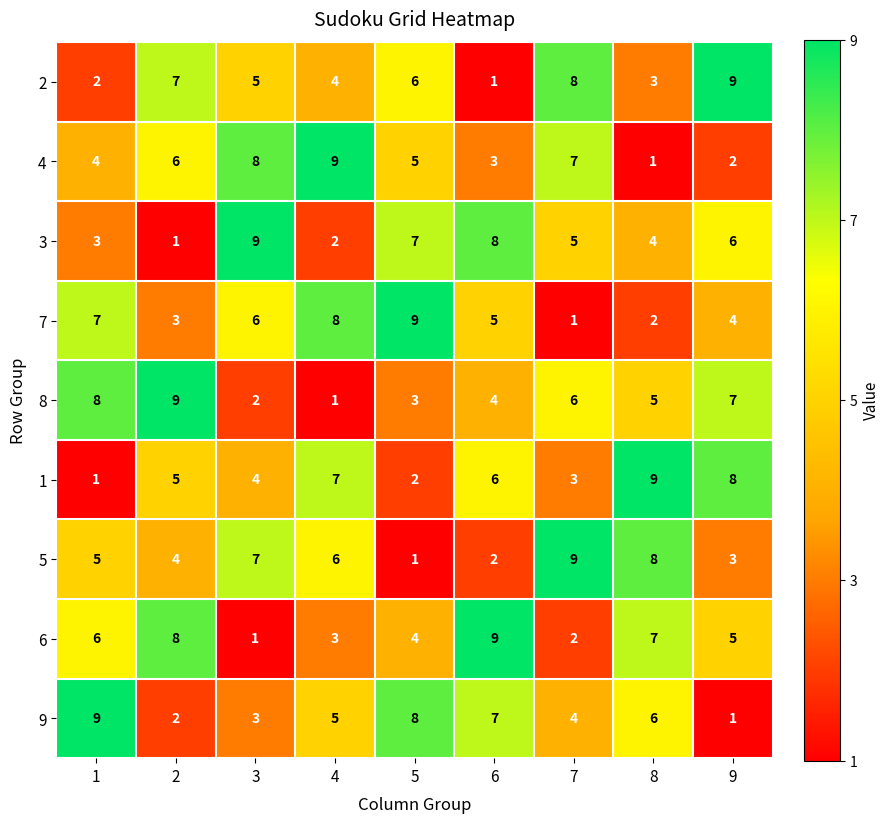

Rank the categories by 3 value from lowest to highest.

2, 4, 1, 8, 7, 9, 5, 6, 3